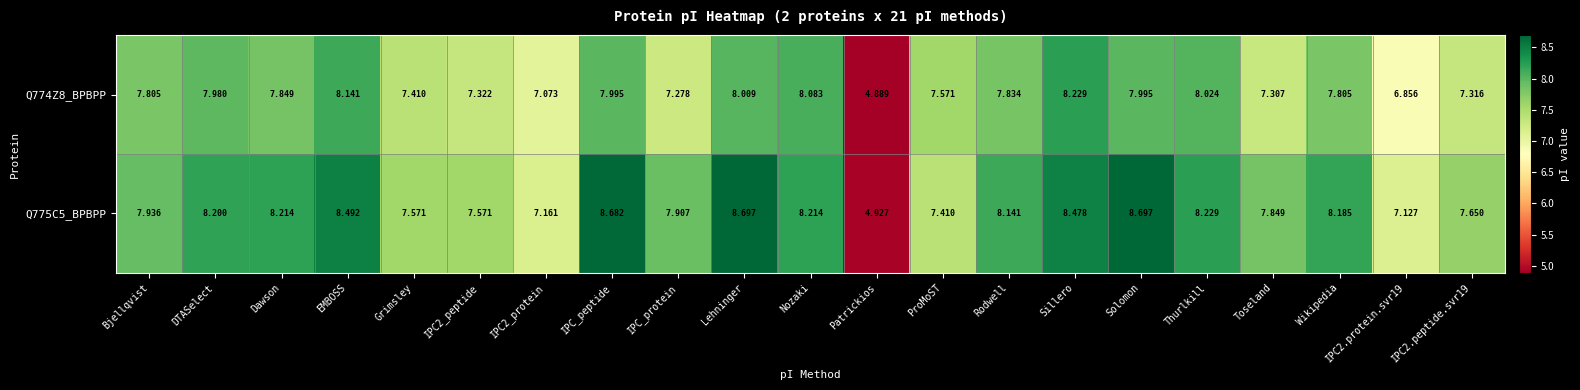

At which label is Q775C5_BPBPP closest to 6?

Patrickios